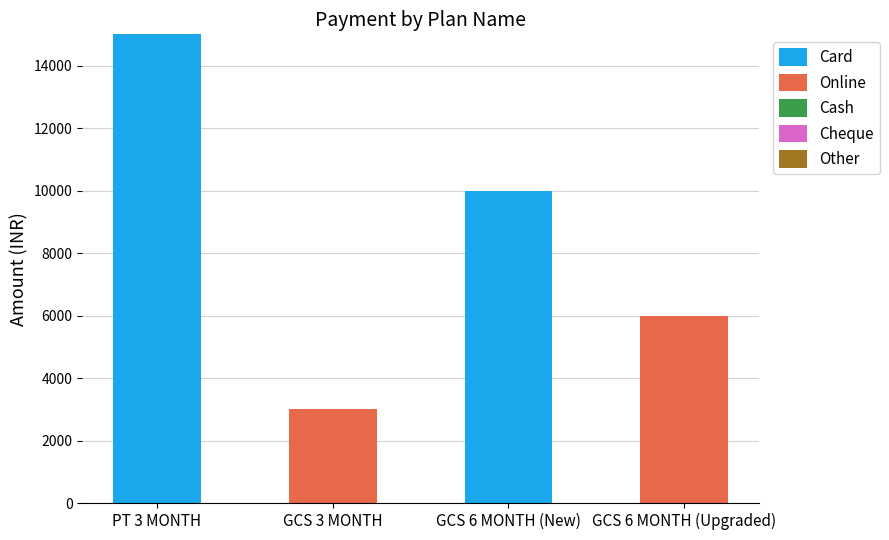

The value of Card at GCS 6 MONTH (Upgraded) is 9317. True or false?

False